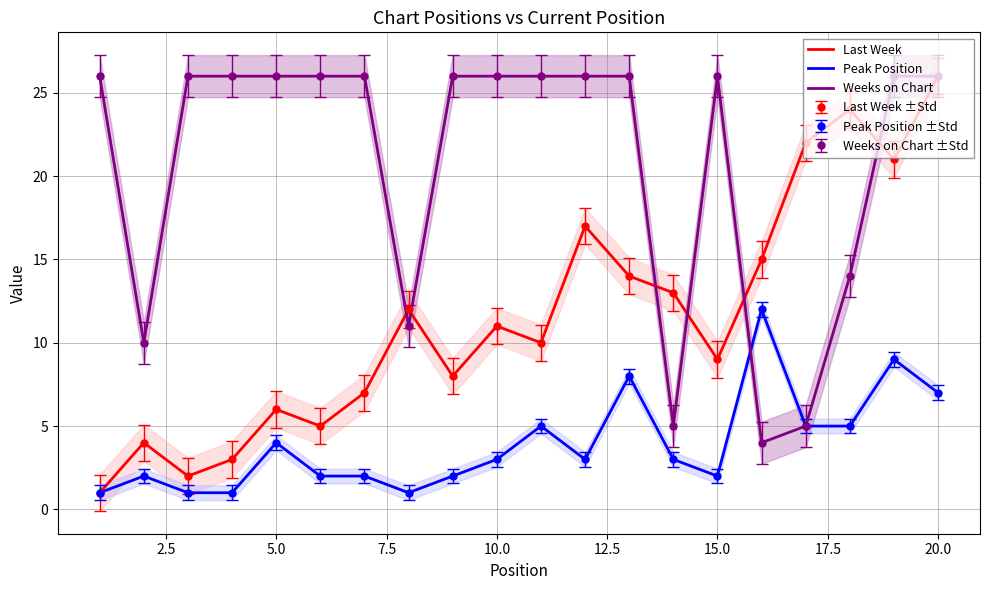

What are all the series names shown in the legend?

Last Week, Peak Position, Weeks on Chart